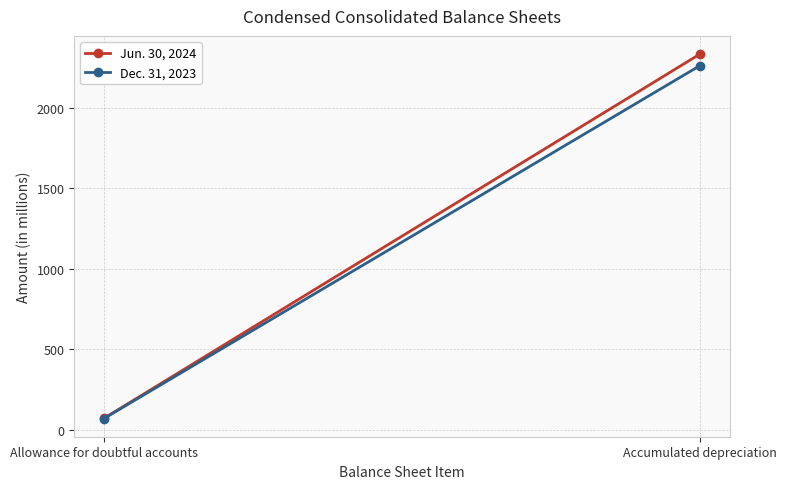

How many categories are shown in the chart?

2